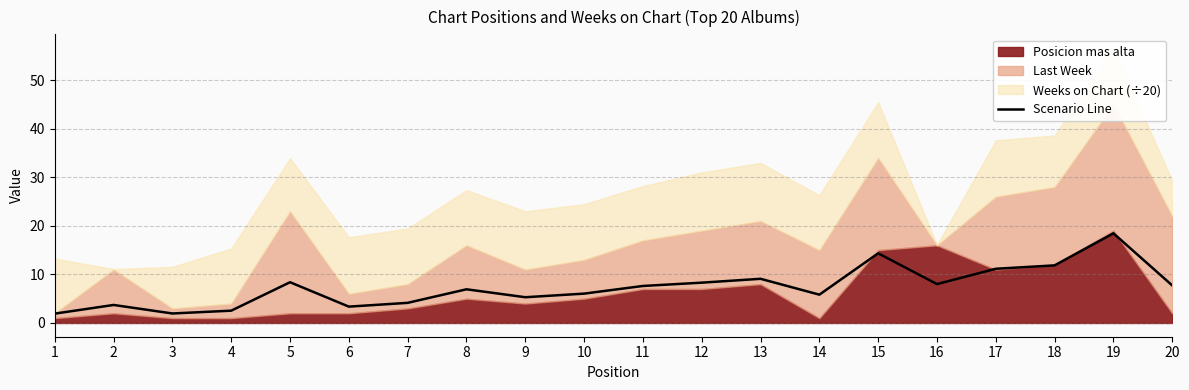

Rank the categories by value from highest to lowest.

19, 15, 18, 17, 13, 5, 12, 16, 20, 11, 8, 10, 14, 9, 7, 2, 6, 4, 3, 1